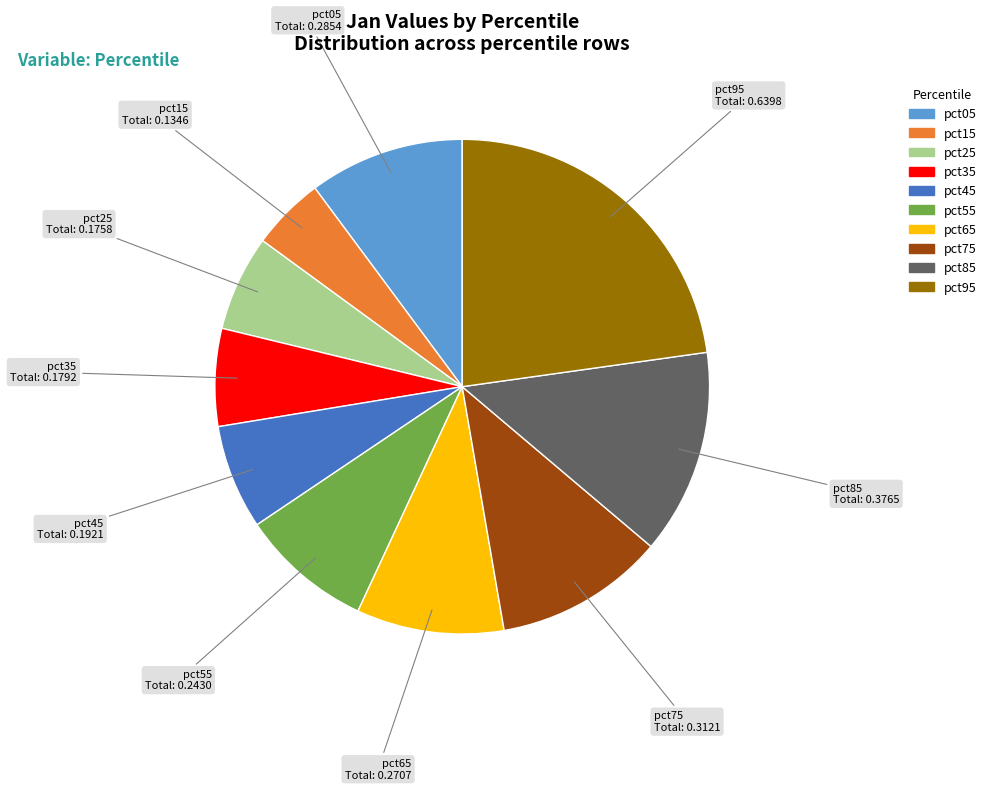

Combined, do pct25 and pct75 account for over 50%?

No